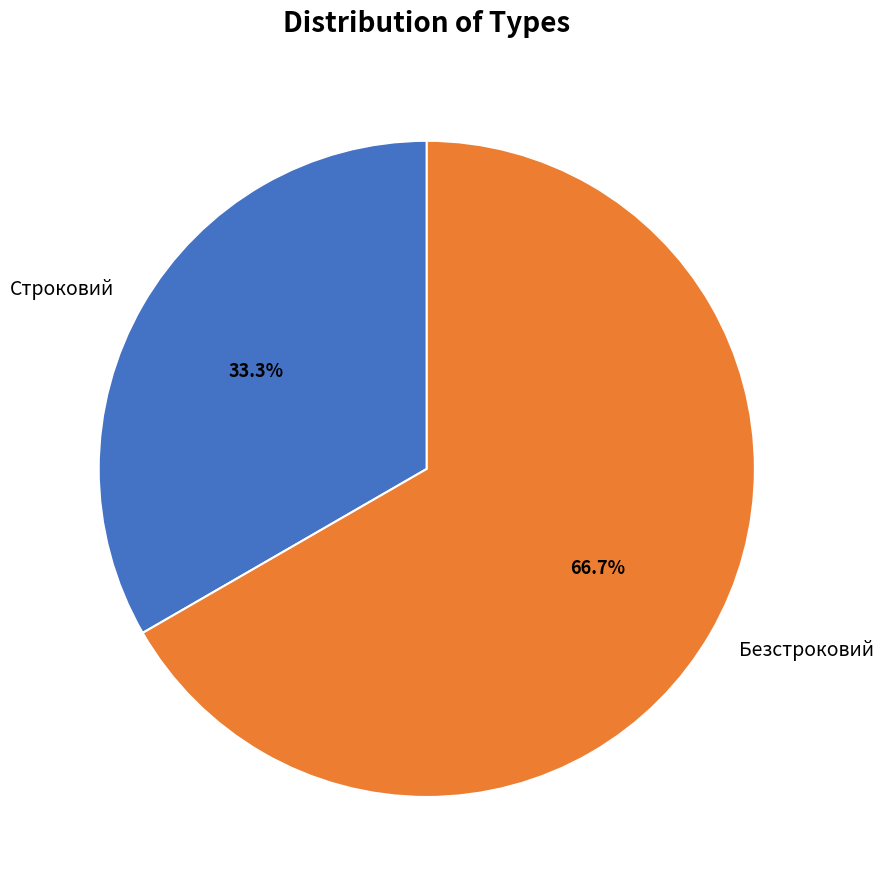

Approximately how many times larger is the value at Безстроковий compared to Строковий?

2.0